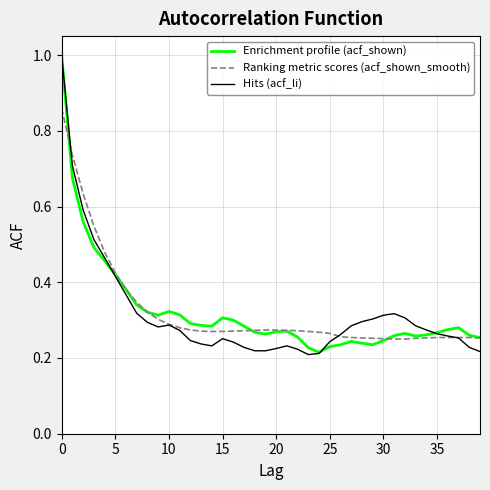

What is the greatest value displayed?

1.0